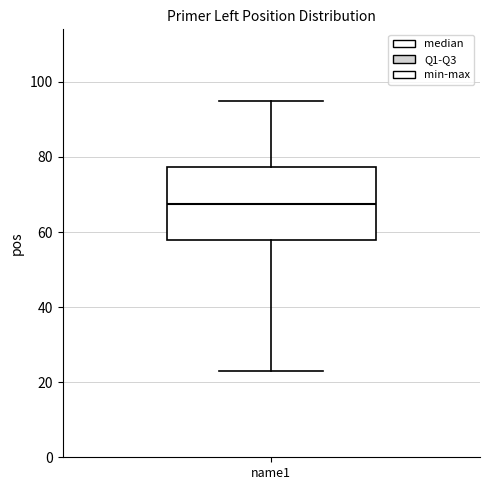

Transcribe this box plot: give where the median line is, the range the box spans, and where the two whiskers end, as read against the y-axis. The values are not printed on the chart, so give them approximately, as read against the axis.

median 68, box 58 to 78, whiskers 24 to 96